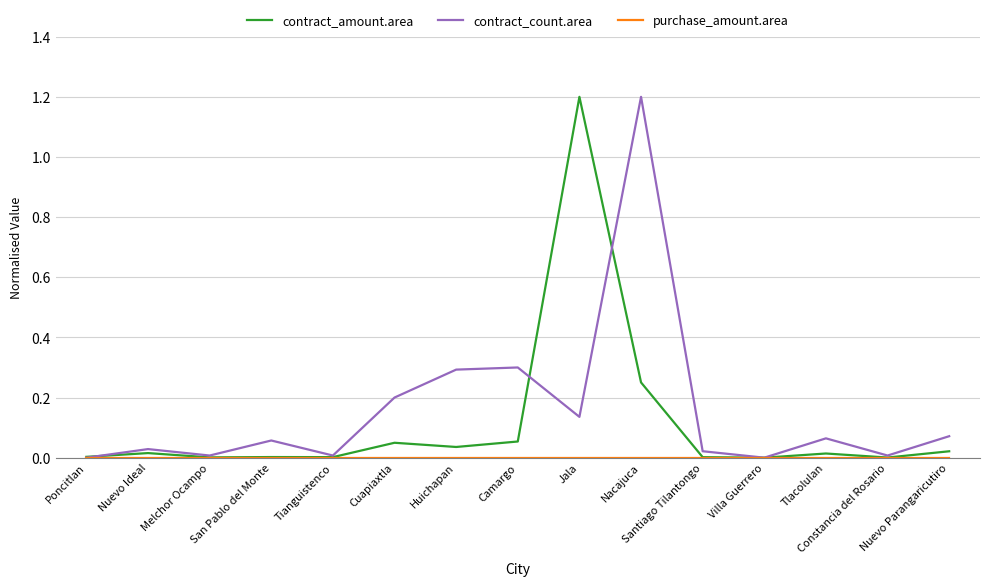

What is the greatest value displayed?

1.2